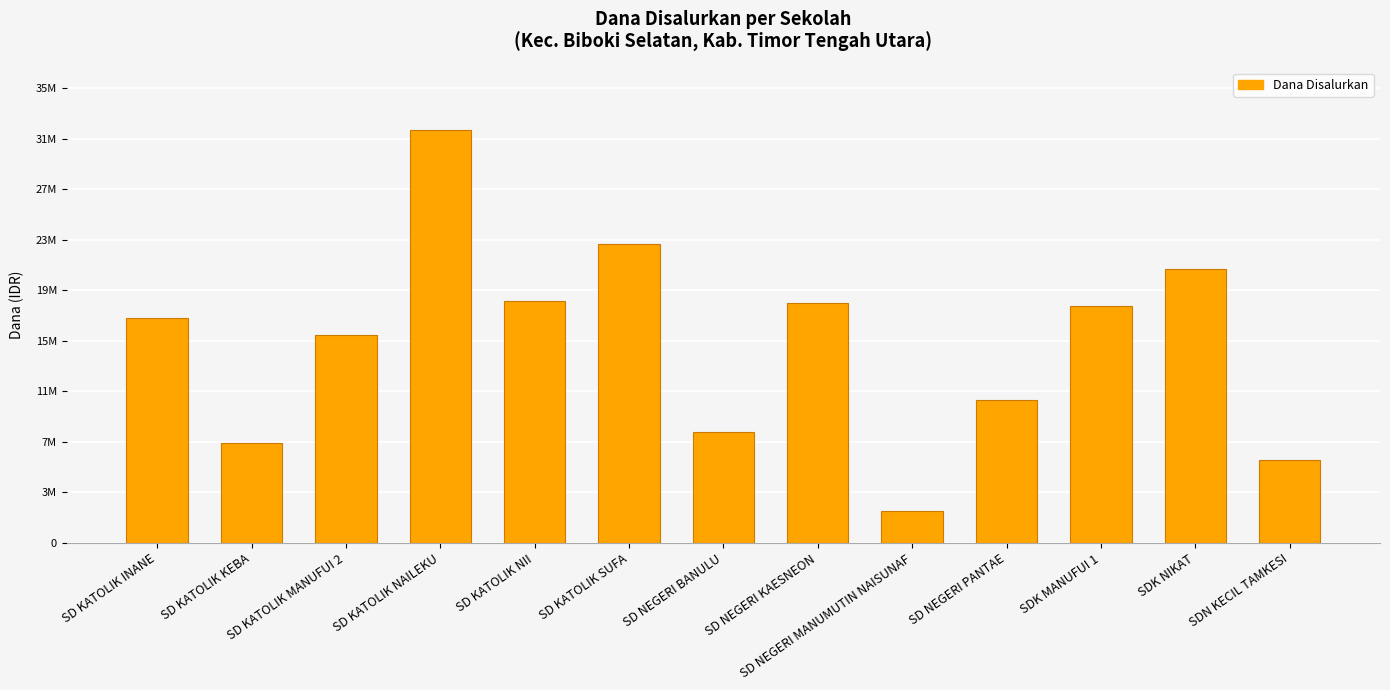

At which label is the value closest to 17550000?

SD KATOLIK INANE